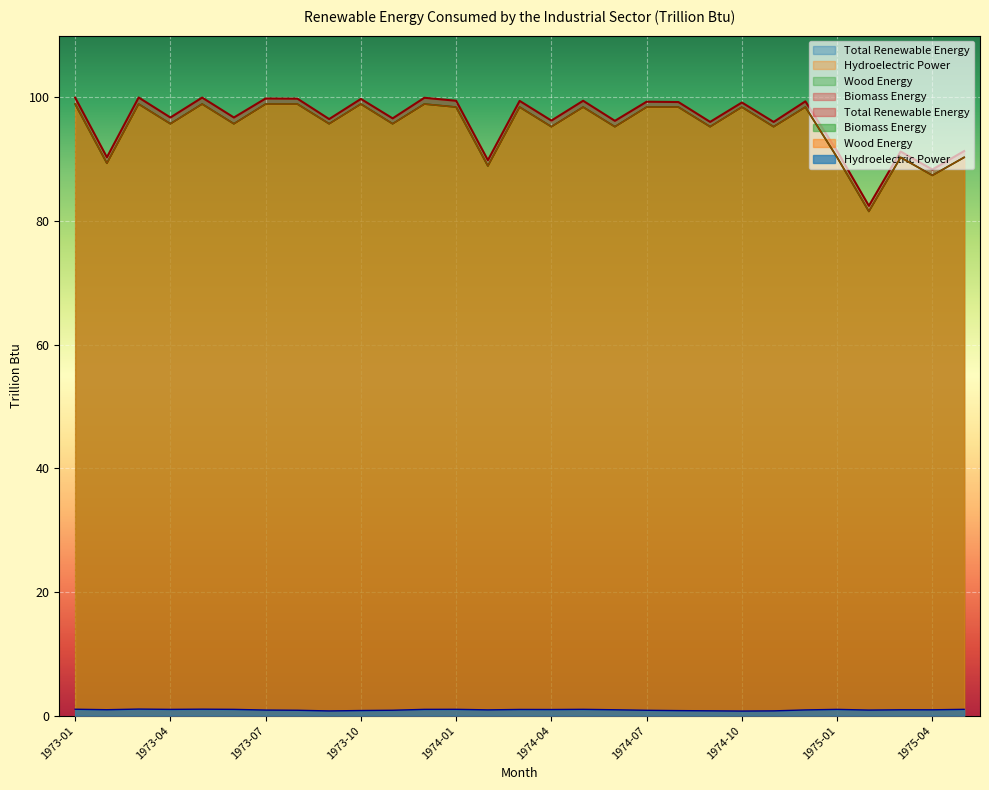

True or false: Total Renewable Energy and Biomass Energy intersect in this chart.

False